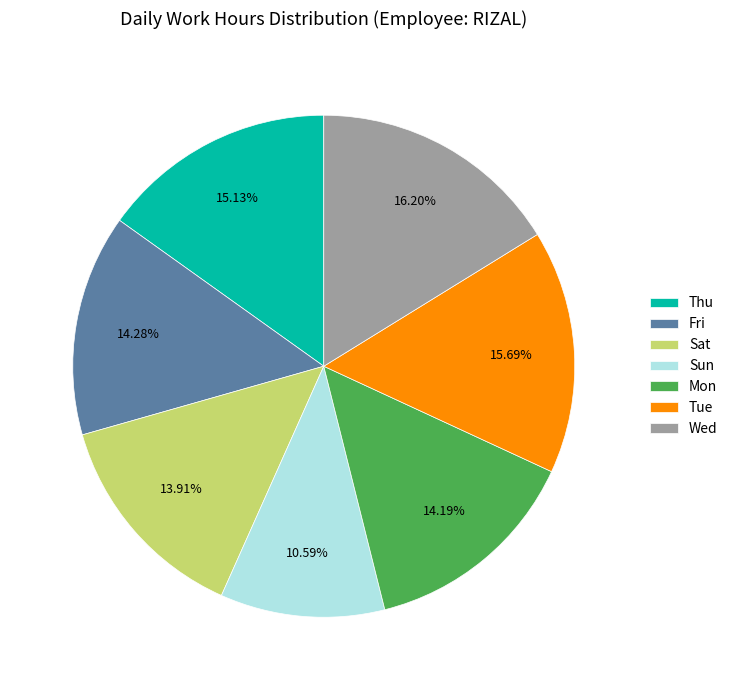

True or false: Sun accounts for 11% of the total.

True